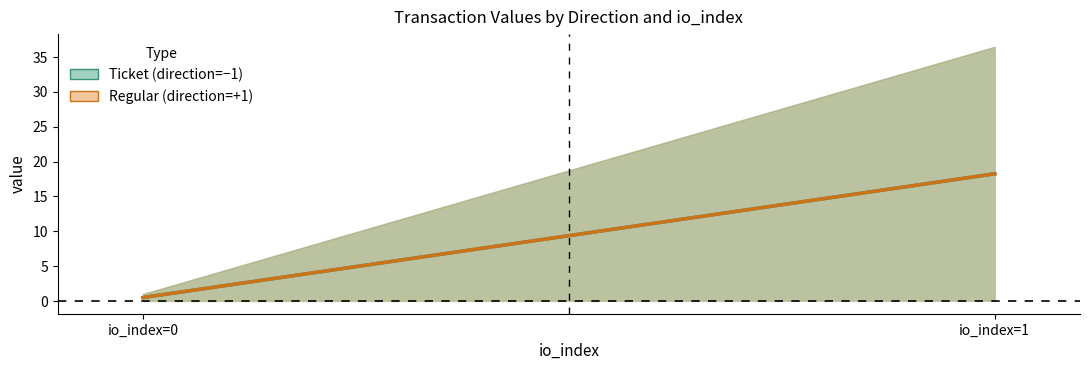

The Ticket (direction=-1) series shows 18.2 at io_index=1. True or false?

True